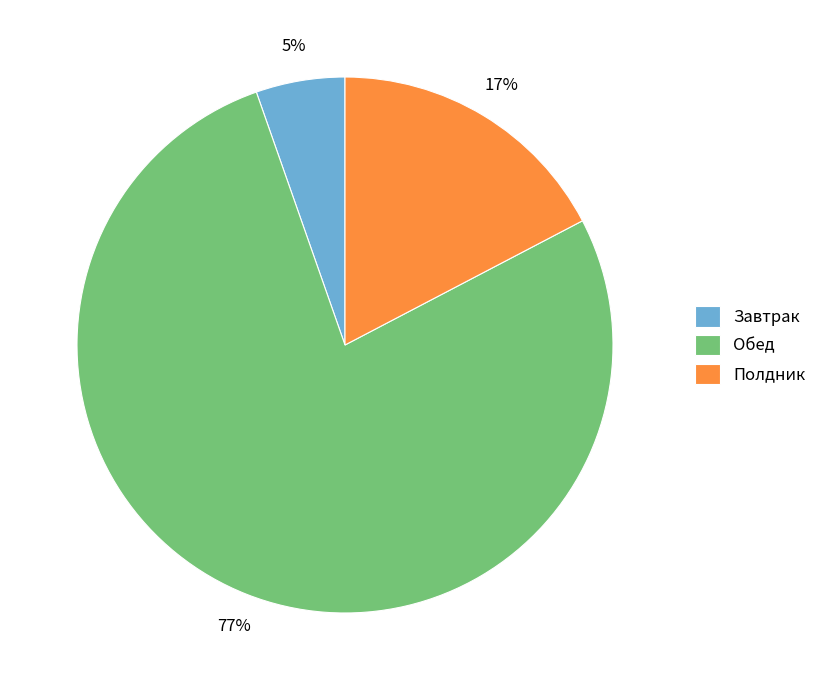

To the nearest percent, what is the combined percentage of Полдник and Обед?

95%